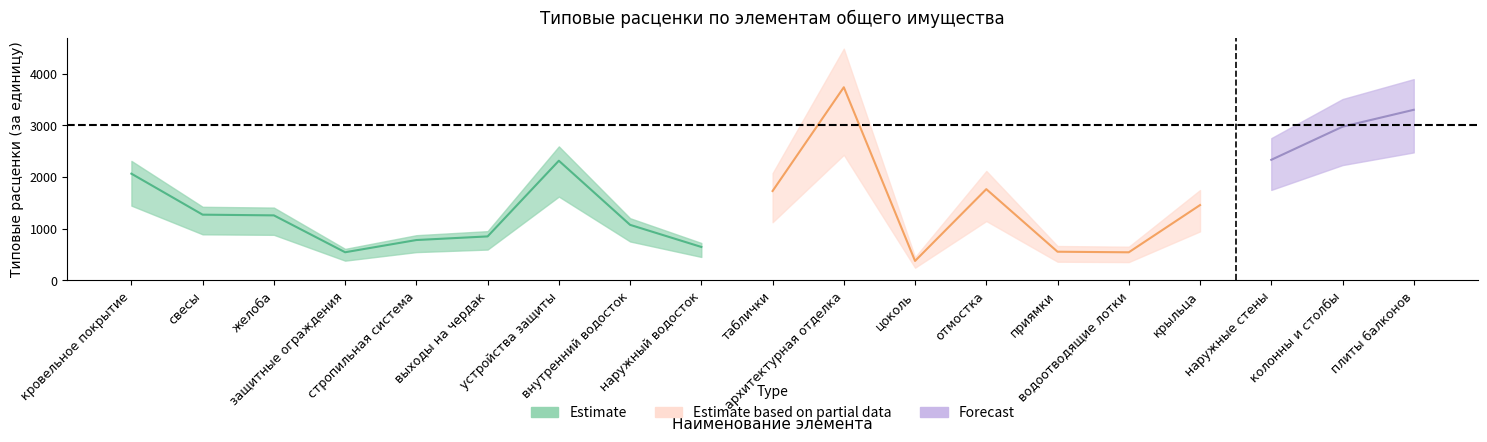

What is the average value of the Типовые расценки (за единицу) series?

1554.7